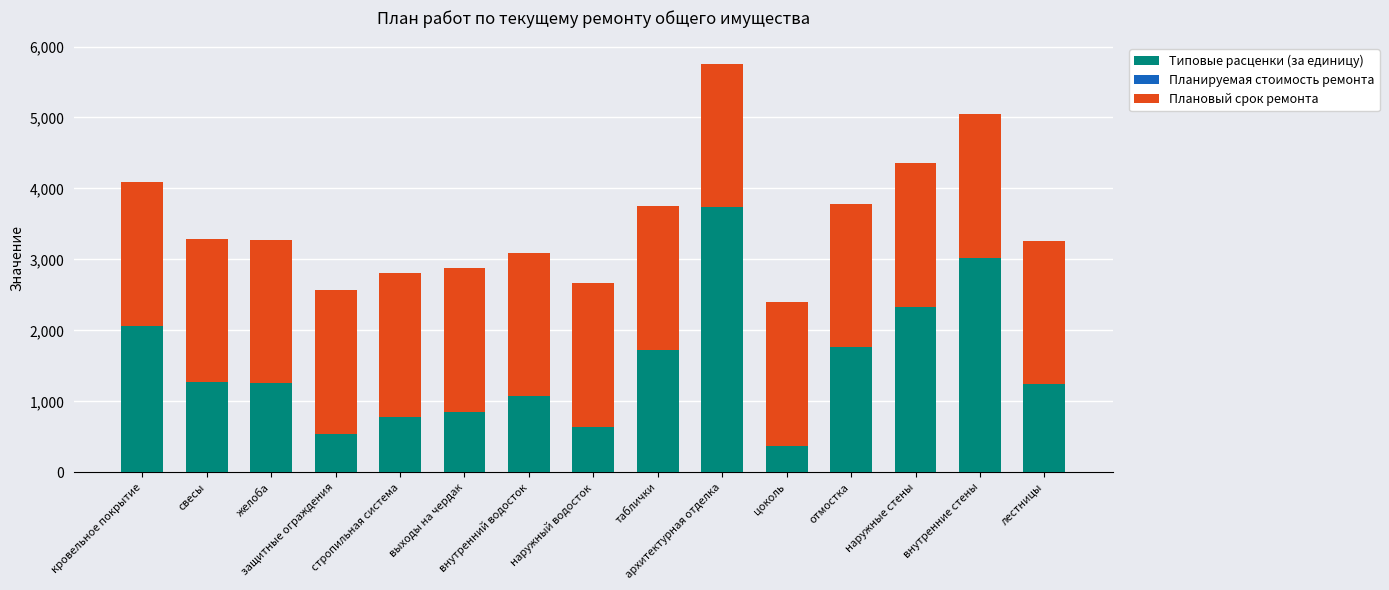

Is it true that Типовые расценки (за единицу) equals 829.2 at защитные ограждения?

False